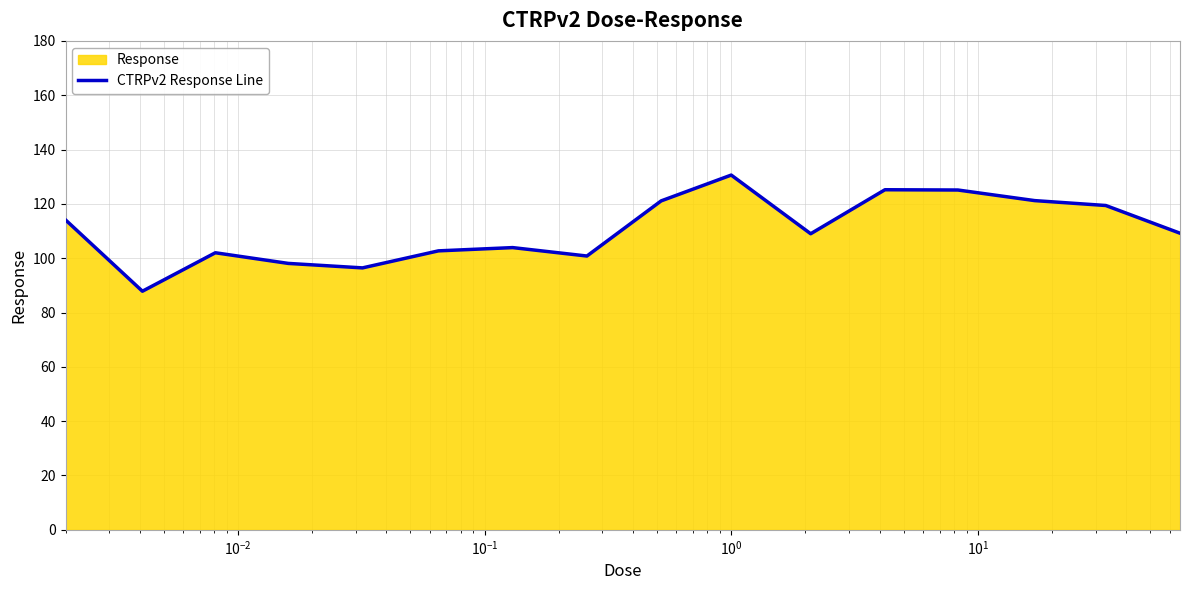

What is the difference between the maximum and minimum values?

42.8